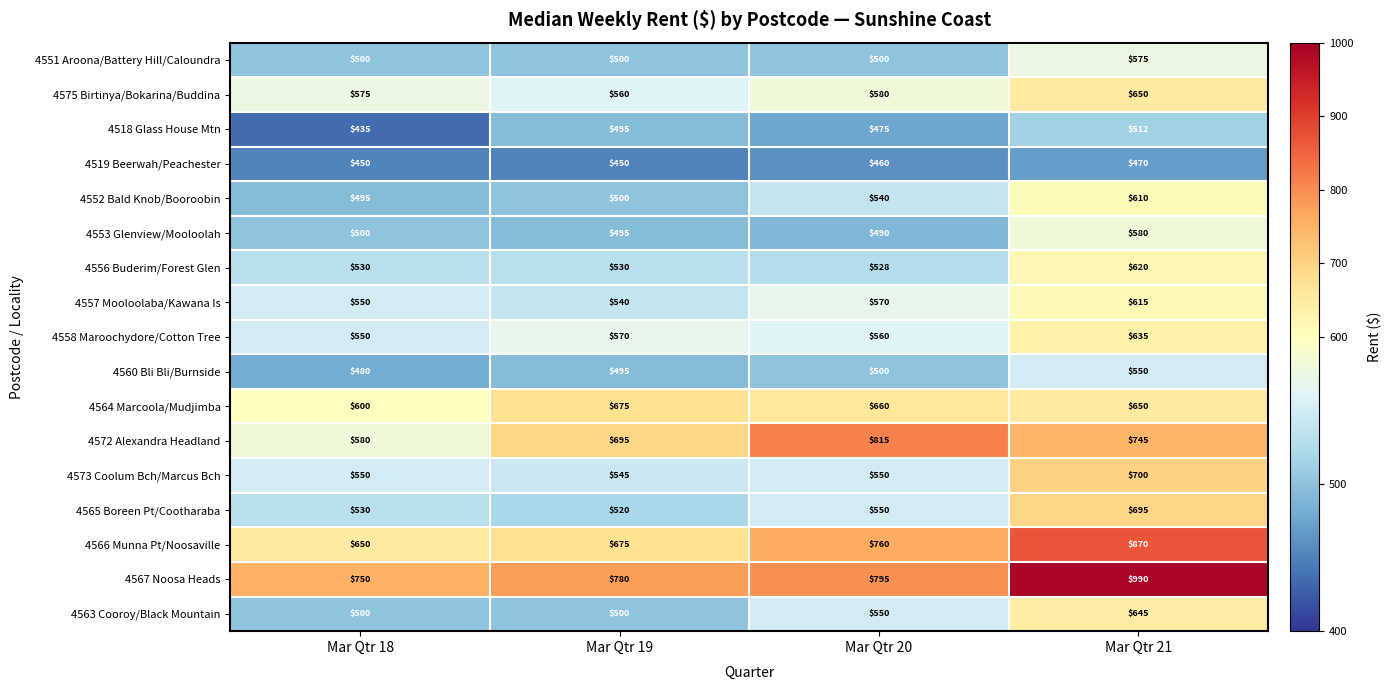

At how many categories does at least one series exceed 575?

4